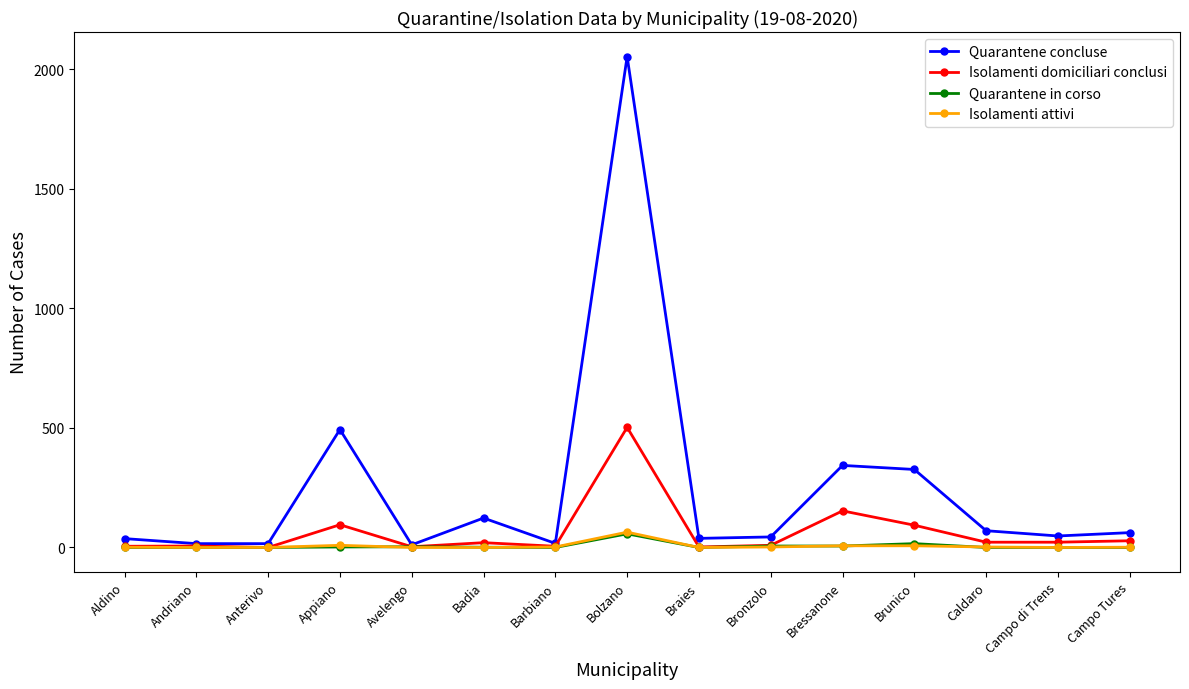

At which category is the sum across all series the highest?

Bolzano